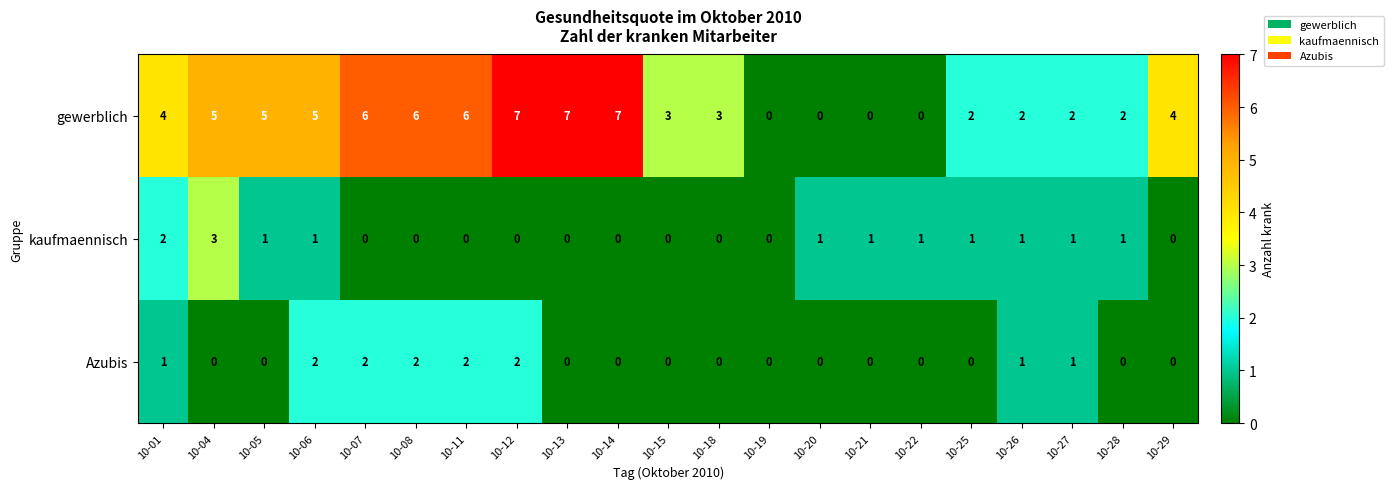

Rank the series at 10-28 from lowest to highest value.

Azubis, kaufmaennisch, gewerblich